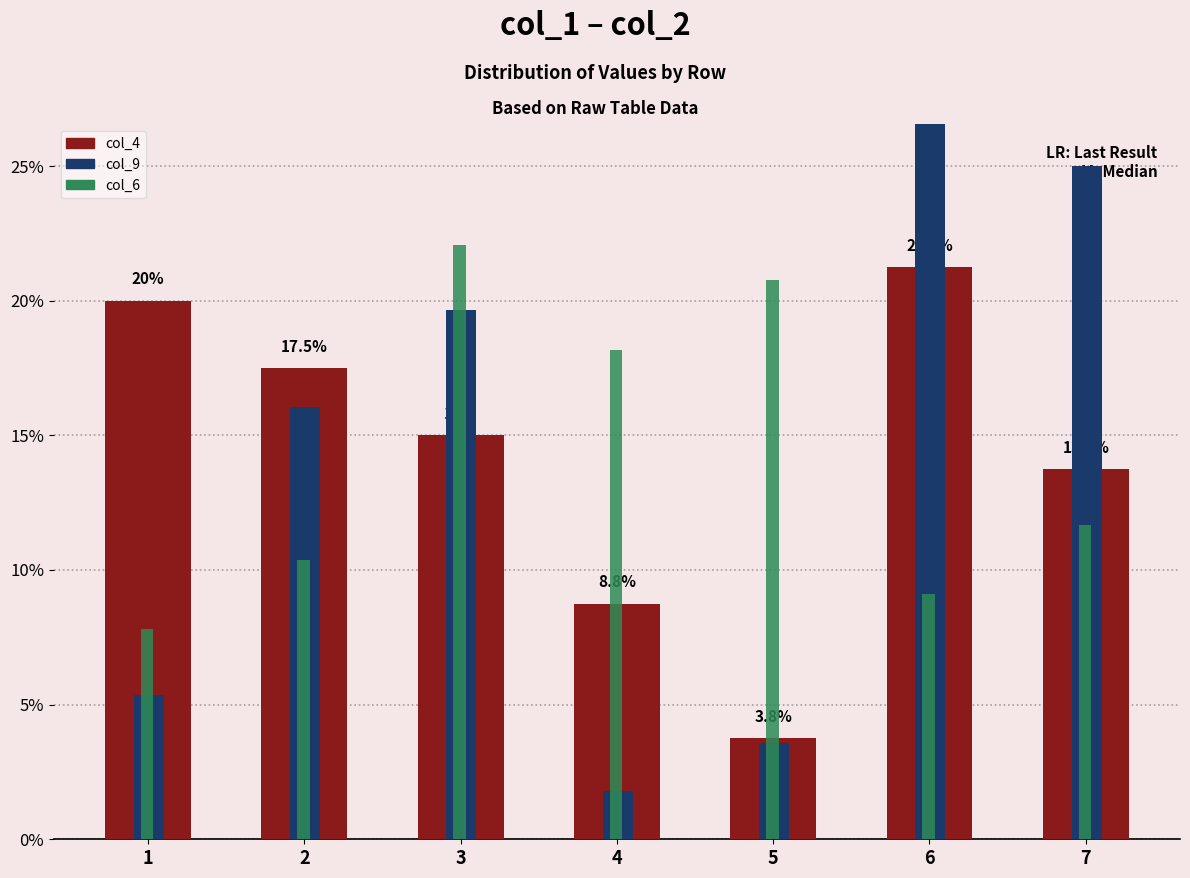

What is the lowest value of the col_9 series?

1.8